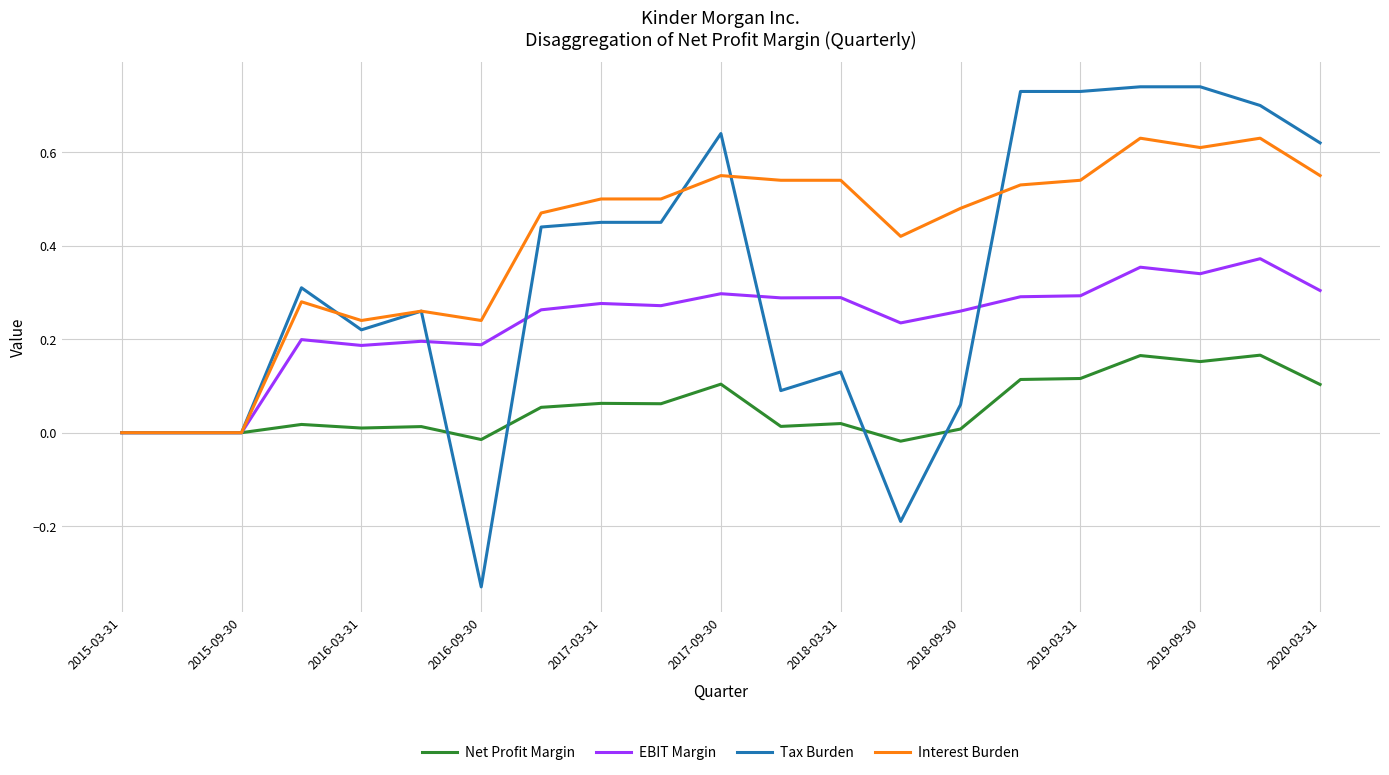

How many EBIT Margin values are between 0 and 1?

21